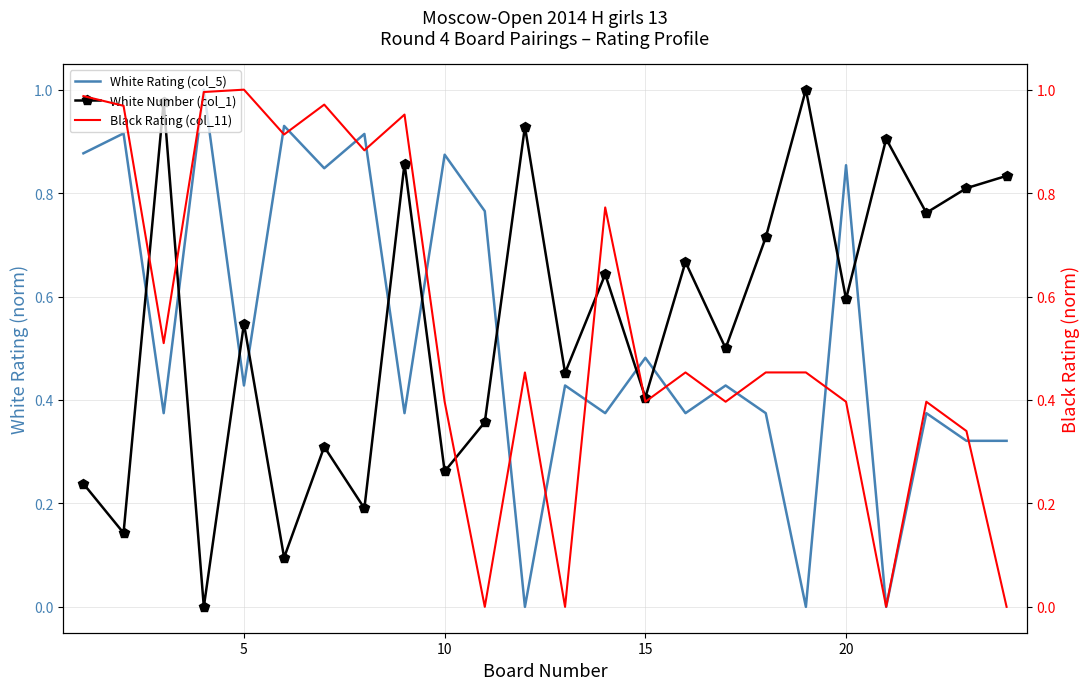

After their last crossing, which series has the higher values: White Number (col_1) or White Rating (col_5)?

White Number (col_1)